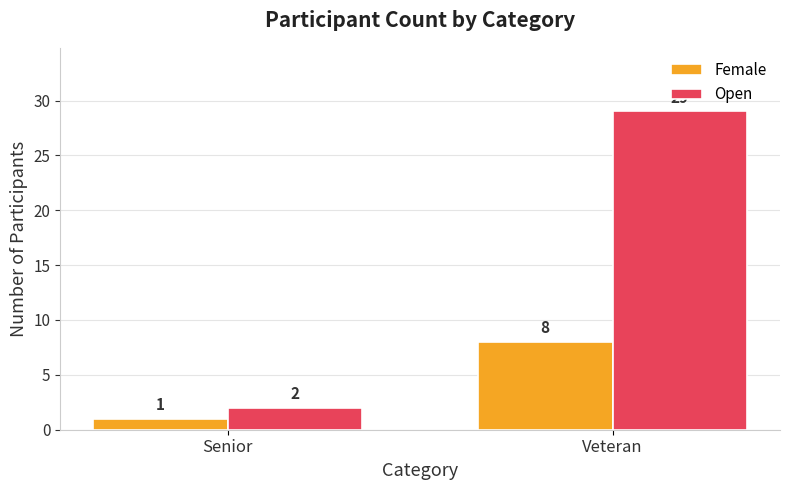

What are all the series names shown in the legend?

Female, Open